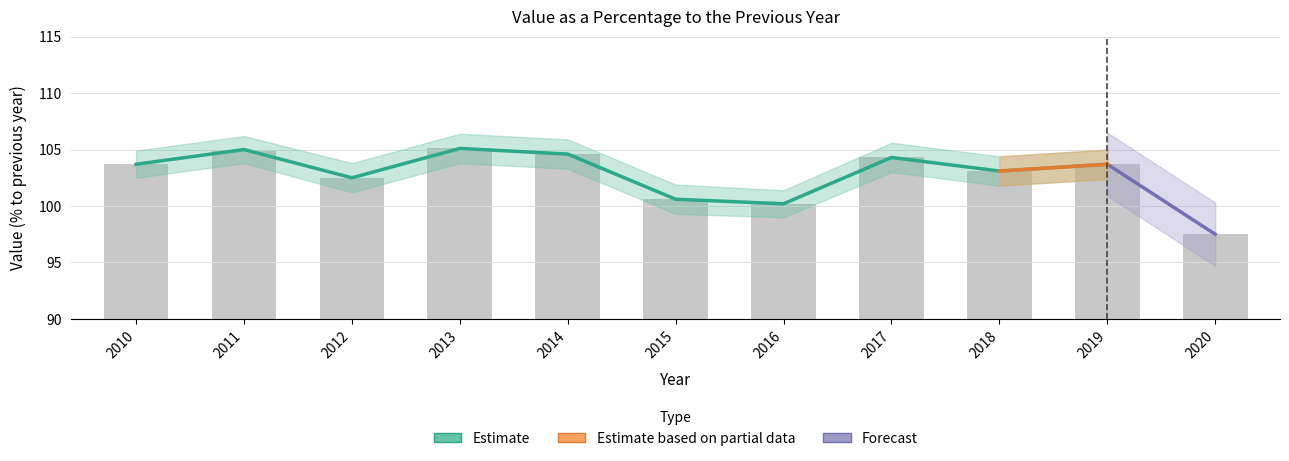

What is the maximum value shown in the chart?

105.1